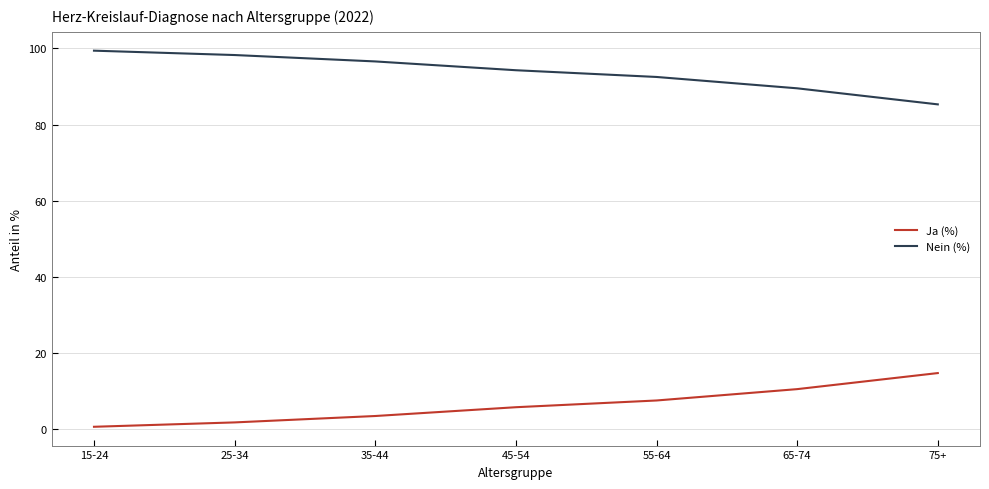

Reading left to right, transcribe all the data shown in this chart.

Ja (%): 0.6	1.7	3.4	5.7	7.5	10.5	14.7
Nein (%): 99.4	98.3	96.6	94.3	92.5	89.5	85.3